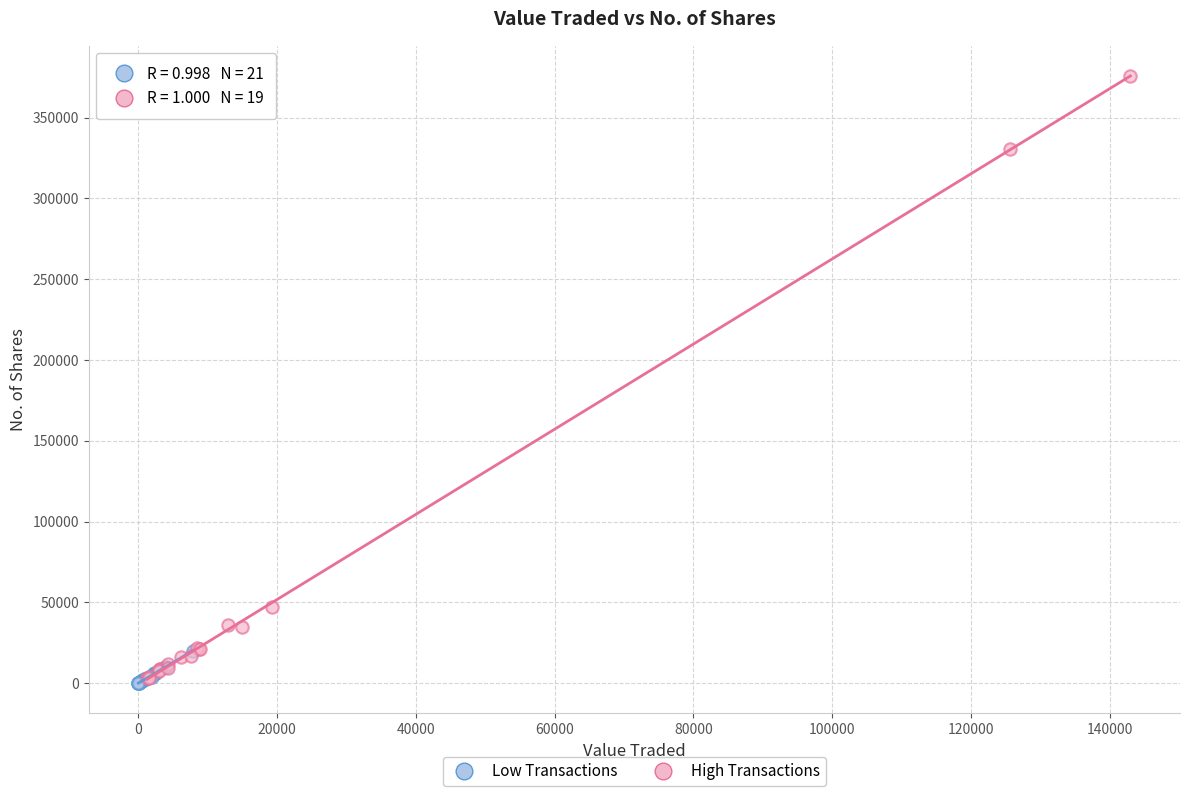

Which series has the largest Y range (max minus min)?

High Transactions